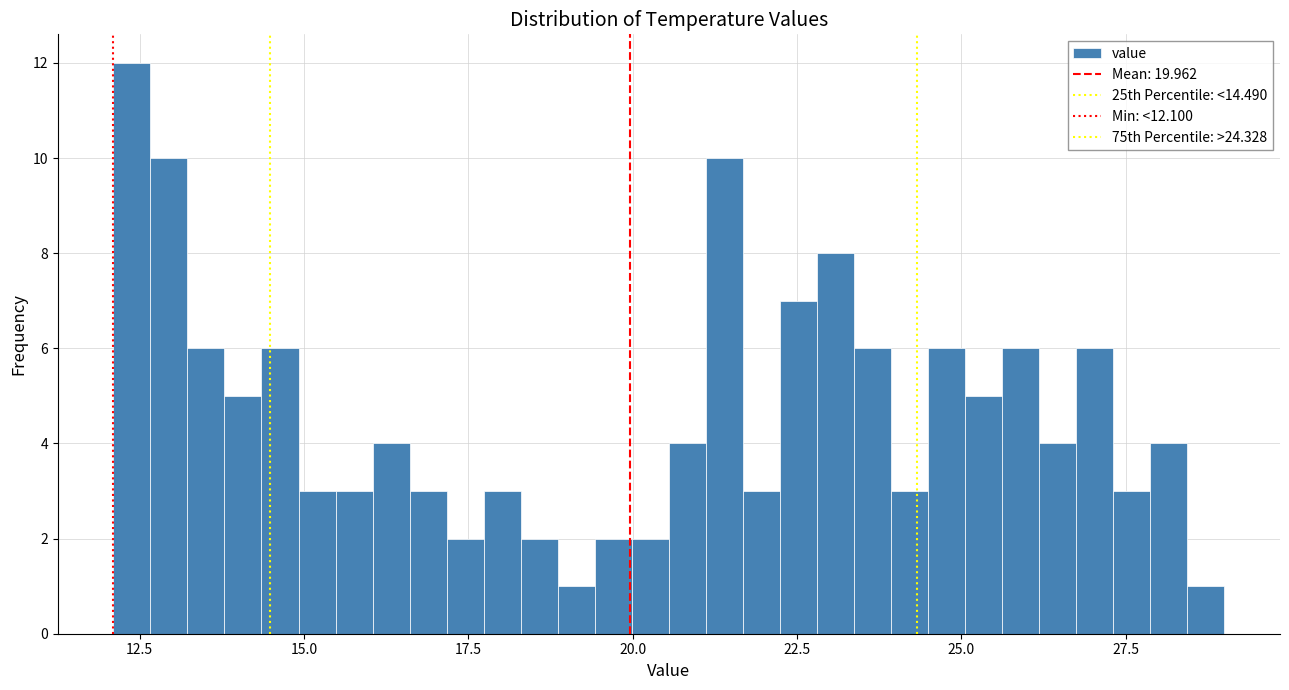

Read against the x-axis, roughly where is the centre of the tallest bar?

12.5